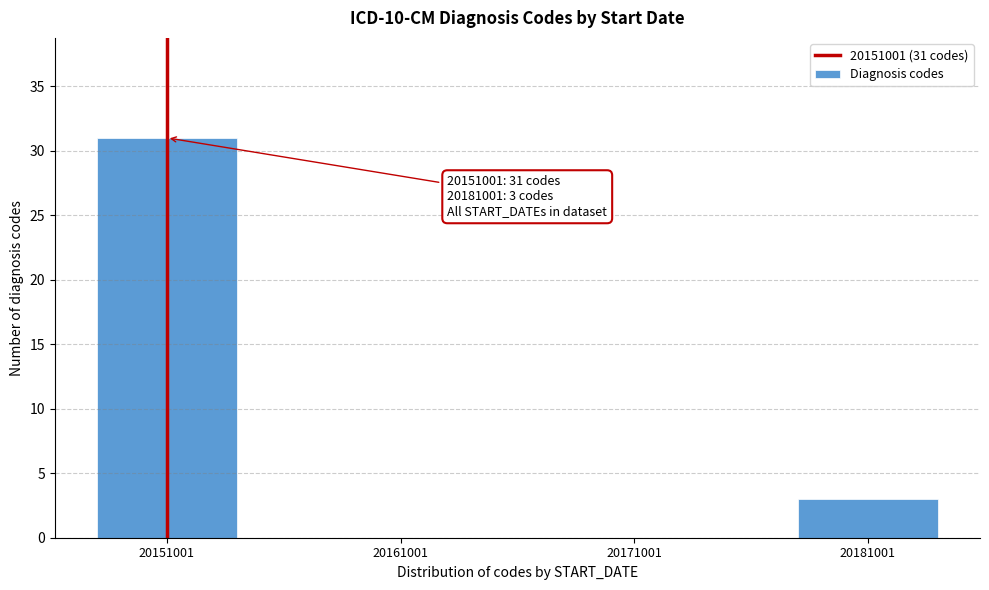

Reading left to right, extract all data points from this chart.

20151001=31	20161001=0	20171001=0	20181001=3